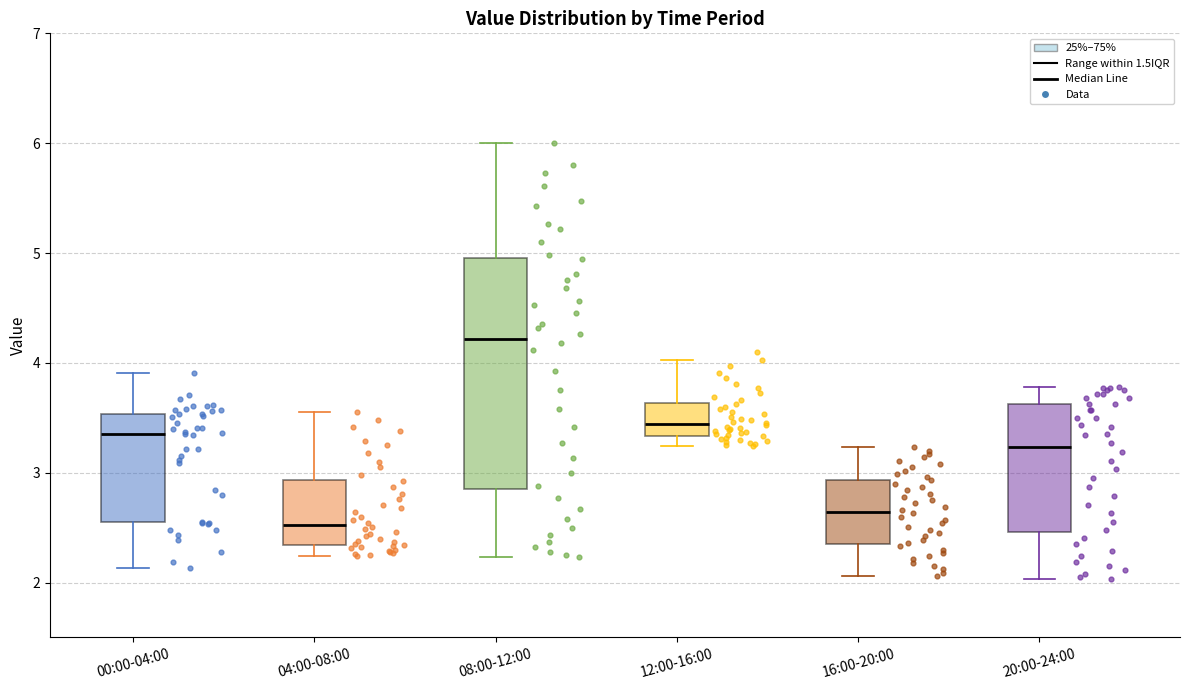

Reading left to right, read every box against the y-axis: the position of its median line, the range the box covers, and the ends of its whiskers. The values are not printed on the chart, so give them approximately, as read against the axis.

00:00-04:00: median 3.4, box 2.5 to 3.5, whiskers 2.1 to 3.9
04:00-08:00: median 2.5, box 2.3 to 2.9, whiskers 2.2 to 3.6
08:00-12:00: median 4.2, box 2.9 to 5.0, whiskers 2.2 to 6.0
12:00-16:00: median 3.4, box 3.3 to 3.6, whiskers 3.2 to 4.0
16:00-20:00: median 2.6, box 2.4 to 2.9, whiskers 2.1 to 3.2
20:00-24:00: median 3.2, box 2.5 to 3.6, whiskers 2.0 to 3.8